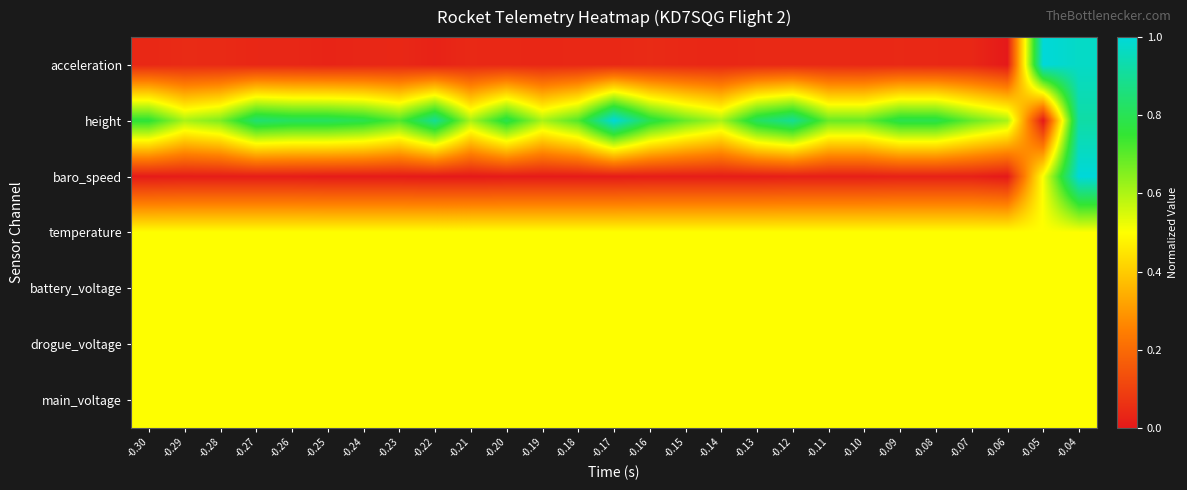

Which series has the largest range (max minus min)?

acceleration